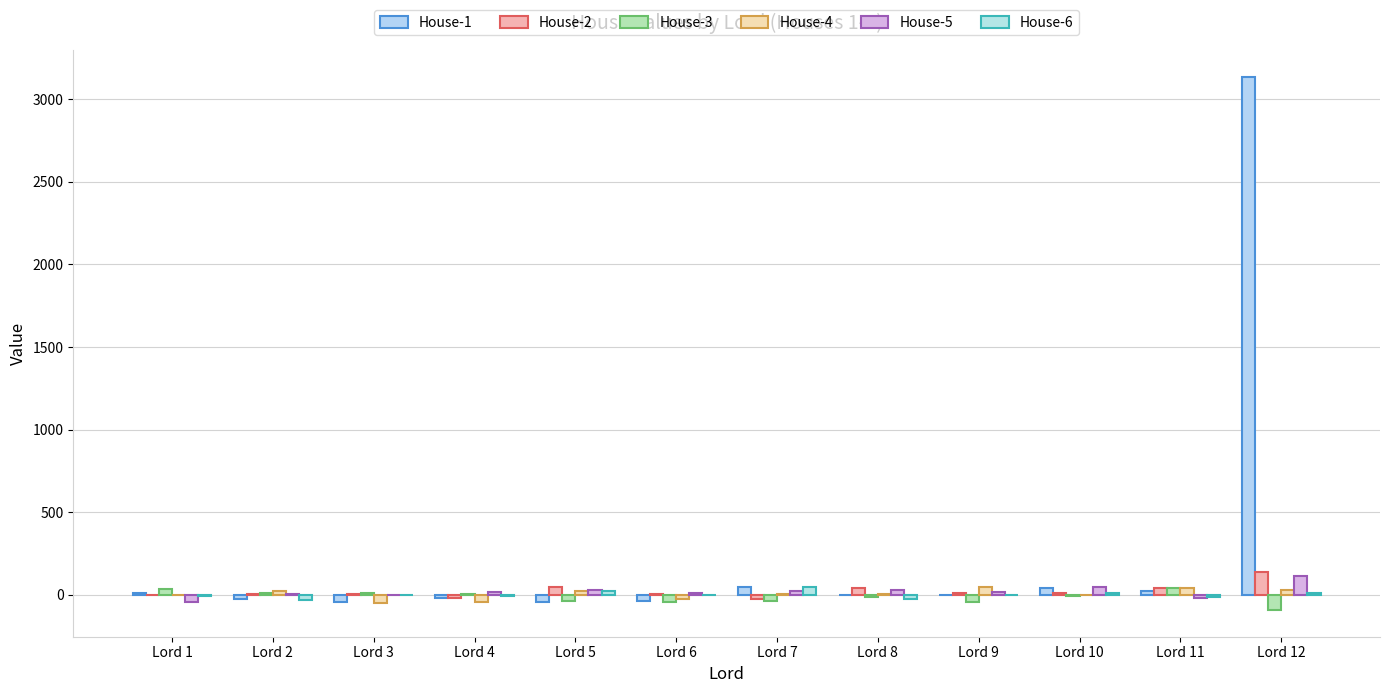

How many data points does each series have?

12